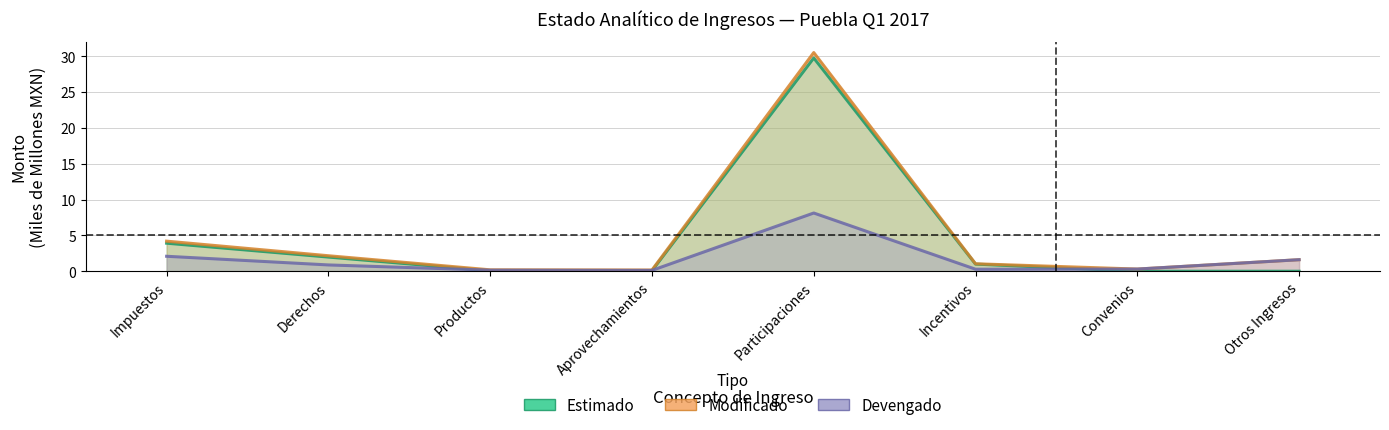

Read the Devengado value at Impuestos.

2.1